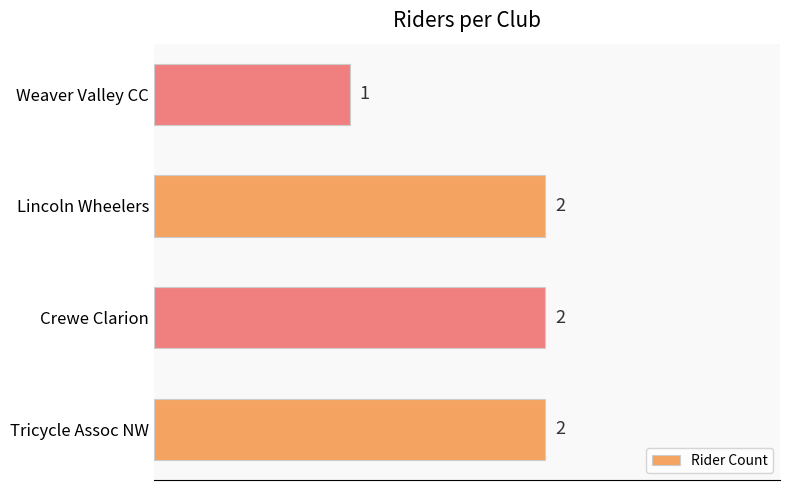

The chart shows a value of 1 at Tricycle Assoc NW. True or false?

False